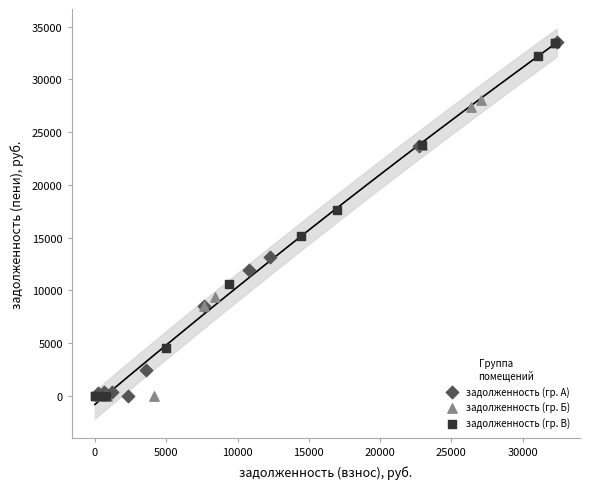

What are all the series names shown in the legend?

задолженность (гр. А), задолженность (гр. Б), задолженность (гр. В)